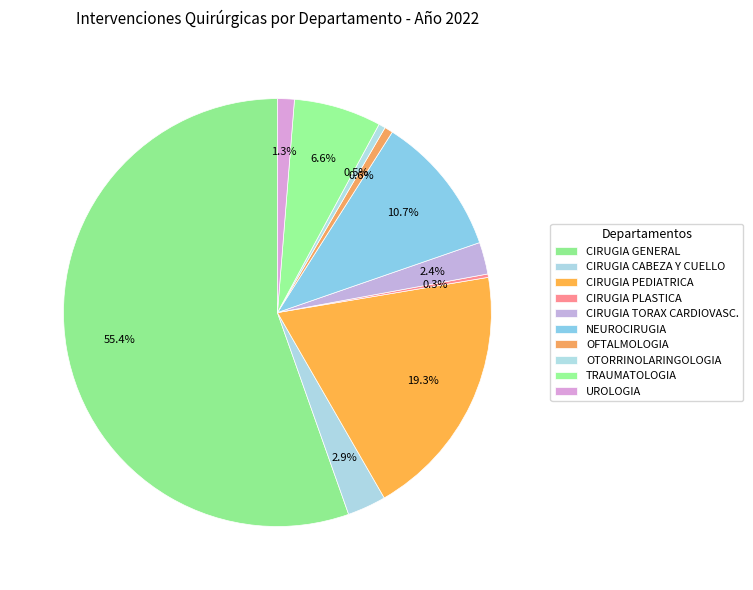

Is it true that CIRUGIA CABEZA Y CUELLO is 11% of the pie?

False